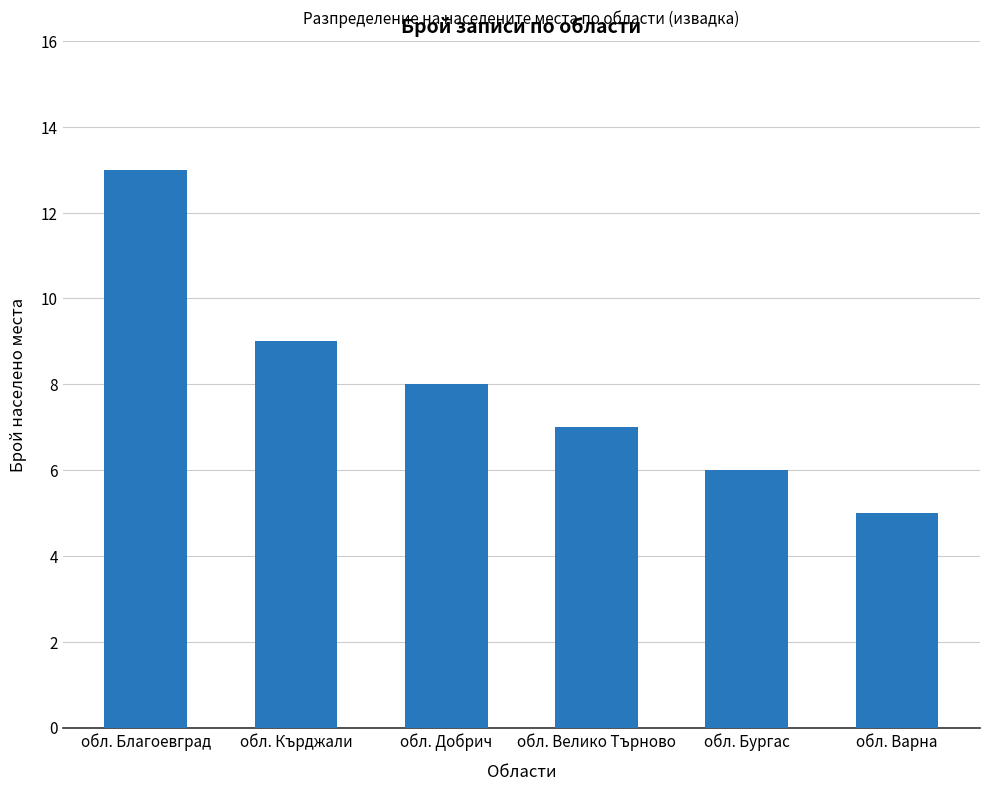

Is it true that the value at обл. Кърджали is 12?

False